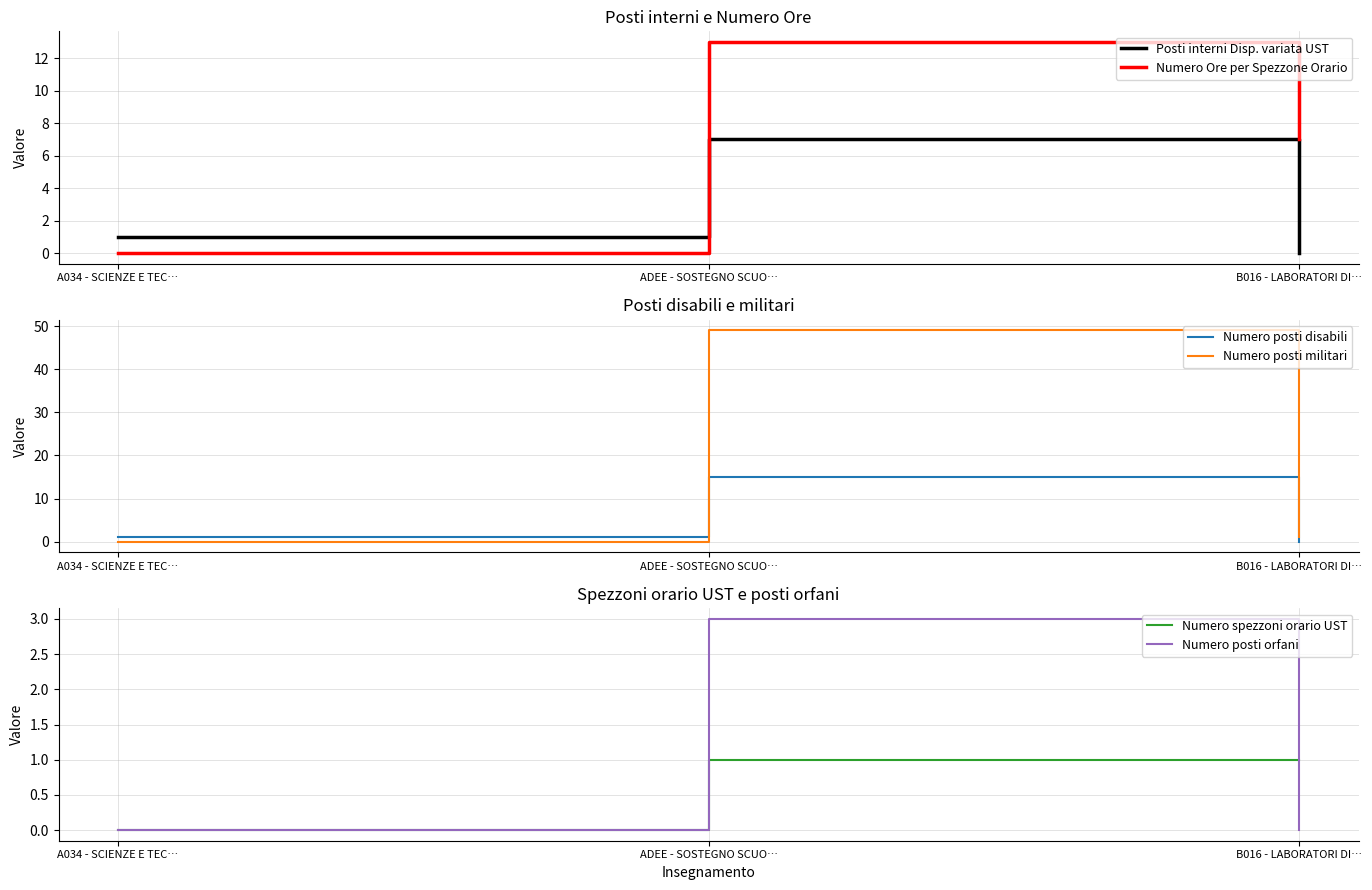

List the labels in order of Numero spezzoni orario UST value, largest first.

ADEE - SOSTEGNO SCUO…, B016 - LABORATORI DI…, A034 - SCIENZE E TEC…